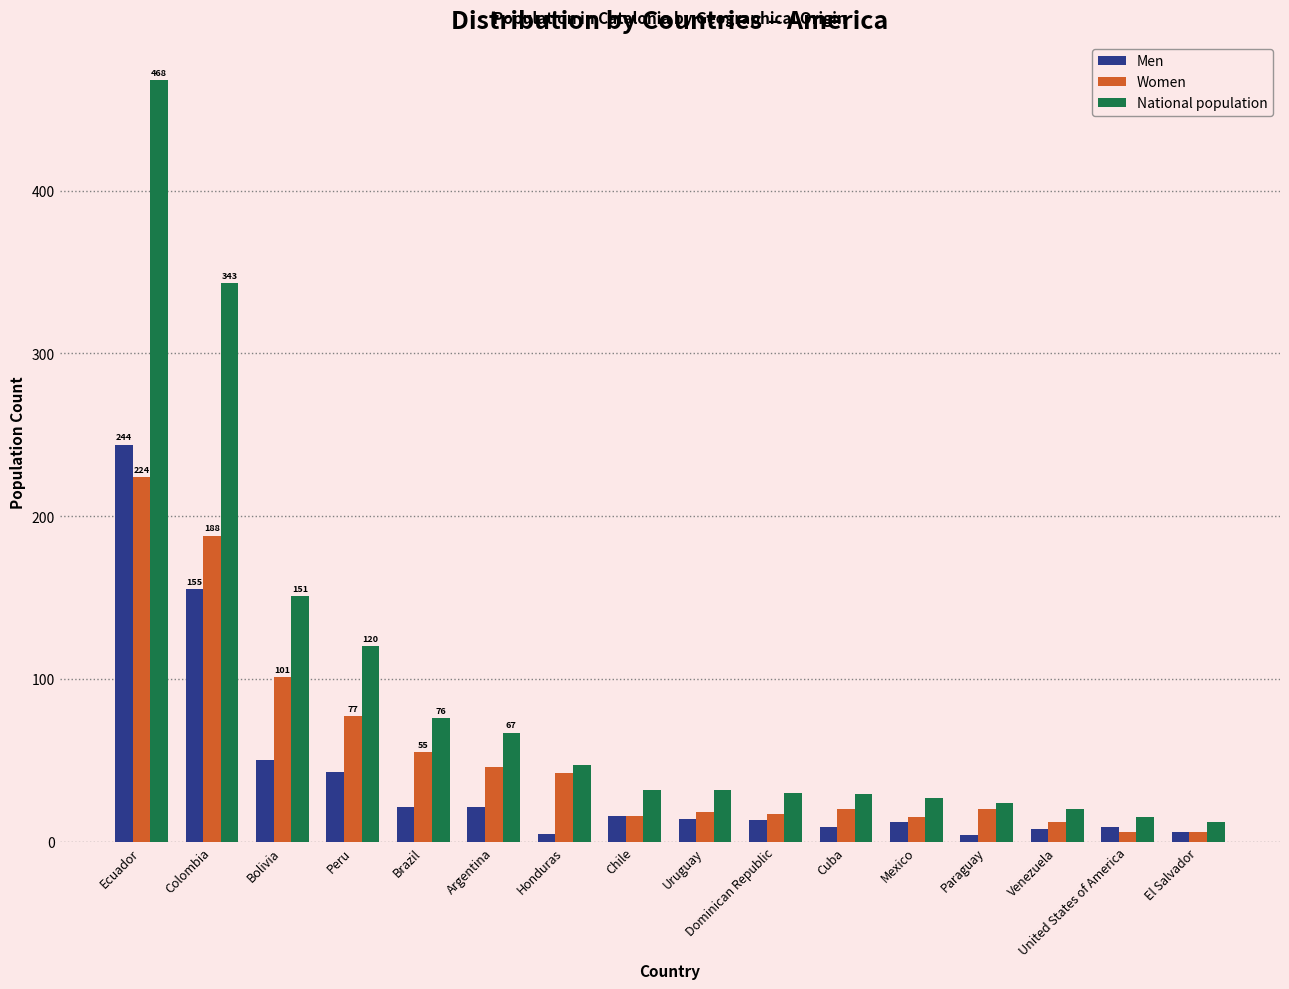

Which category has the highest value across all series?

Ecuador